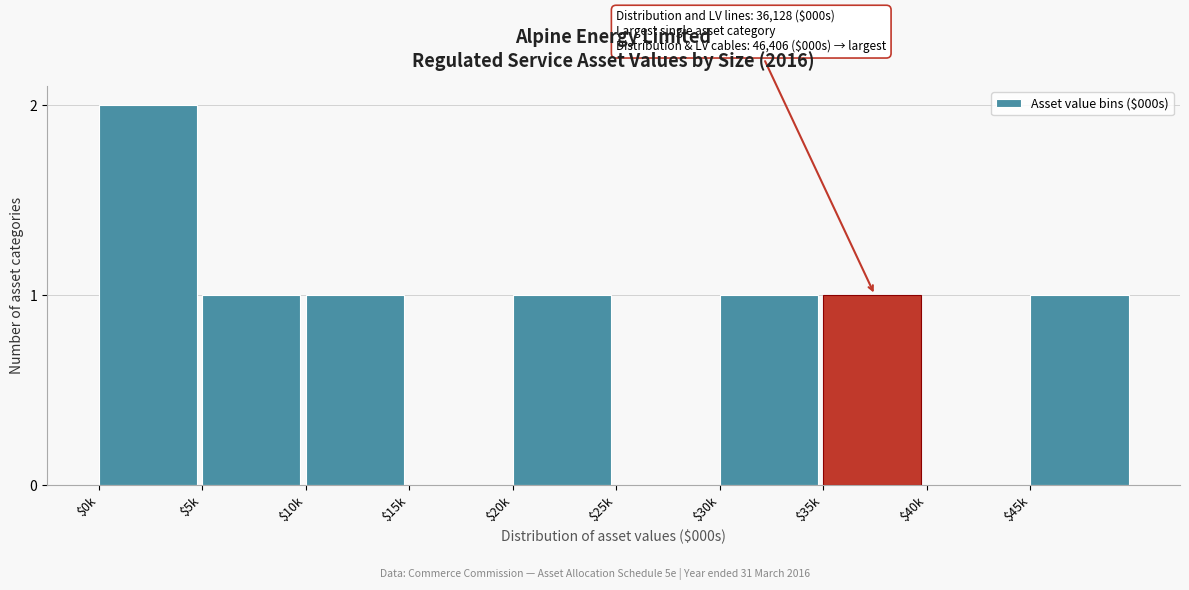

The value at $35k is 2. True or false?

False